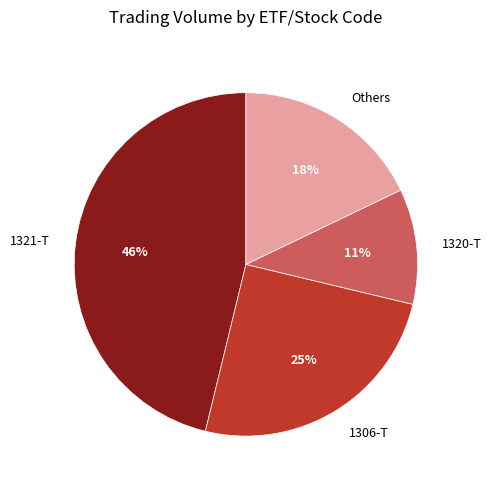

Which category has the smallest portion of the pie?

1320-T